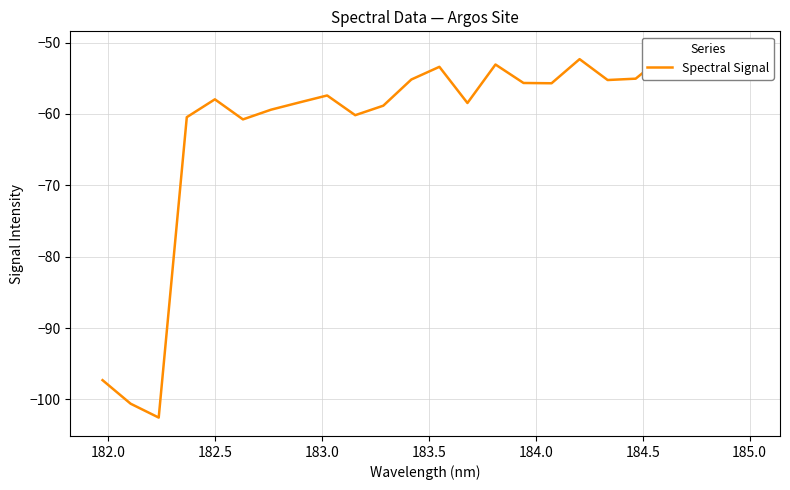

What is the average value?

-61.6